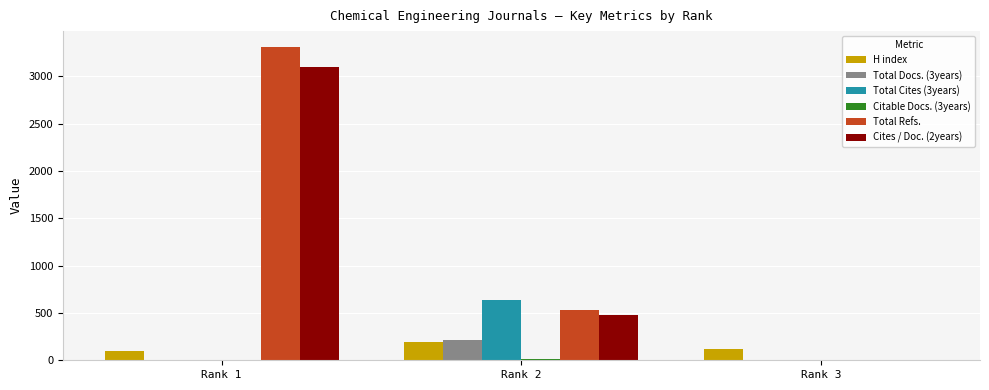

True or false: Cites / Doc. (2years) has a value of 1 at Rank 3.

True